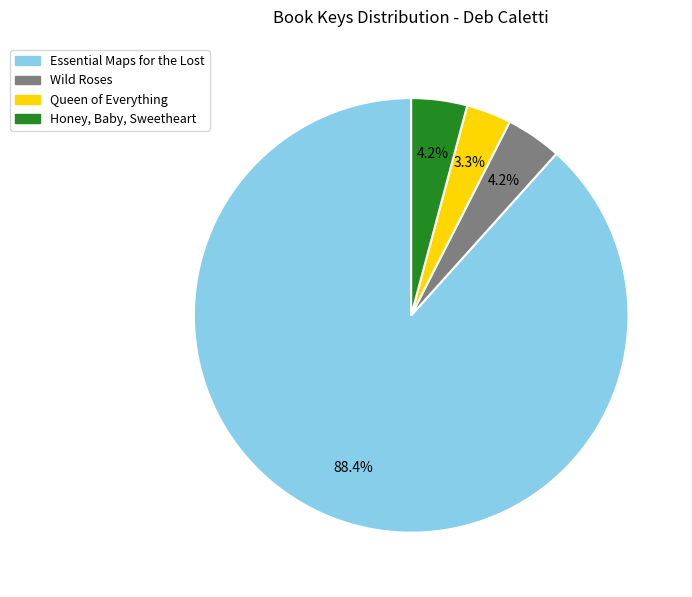

To the nearest percent, what is the combined percentage of Honey, Baby, Sweetheart and Essential Maps for the Lost?

93%